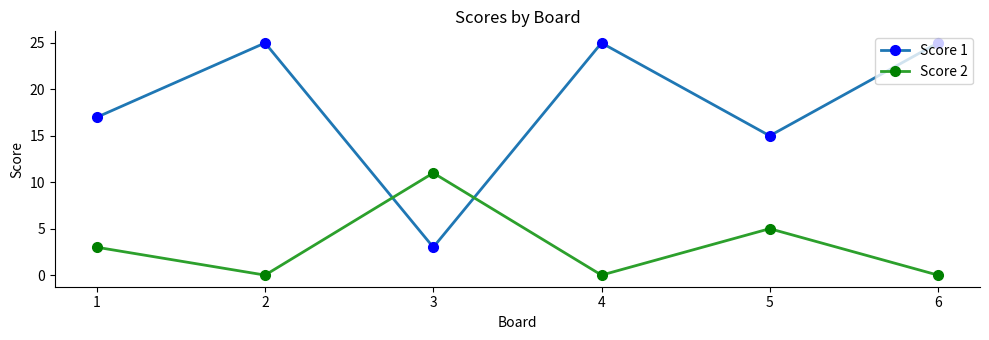

Which series has the widest spread of values?

Score 1